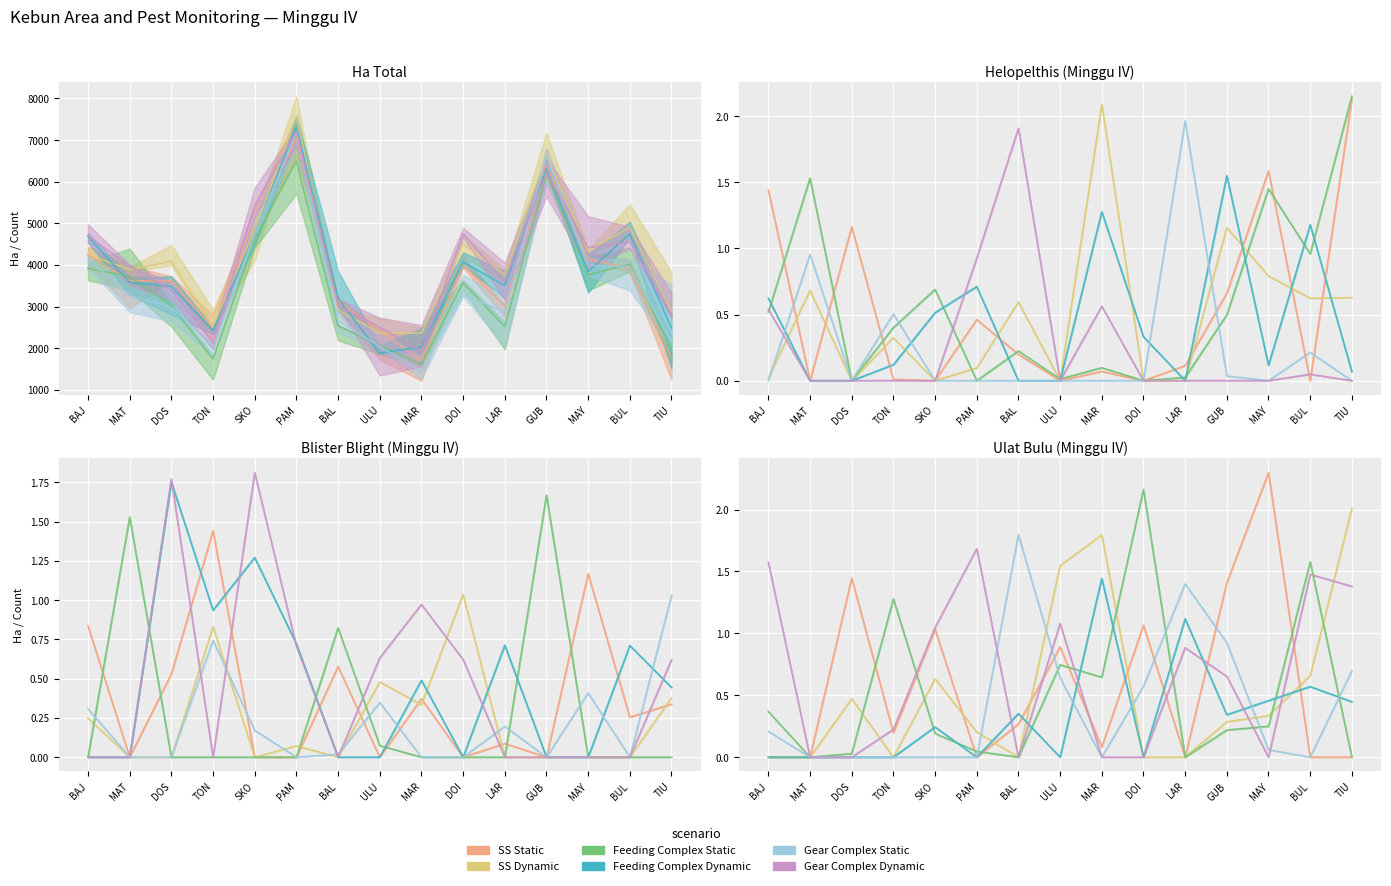

Is it true that Ha Total equals 3142.0 at LAR?

True